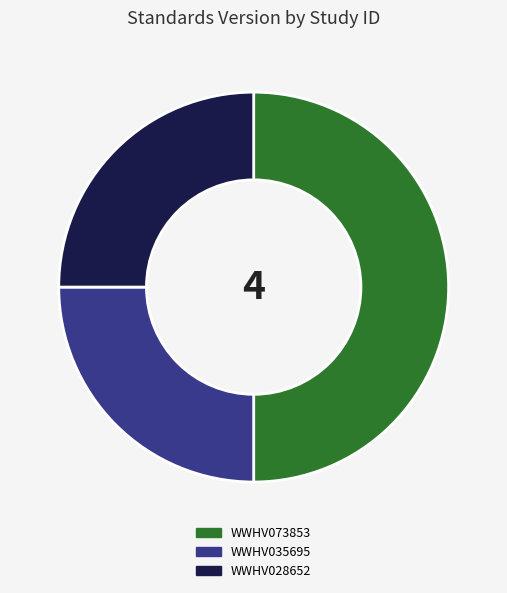

Is it true that WWHV028652 is 25% of the pie?

True